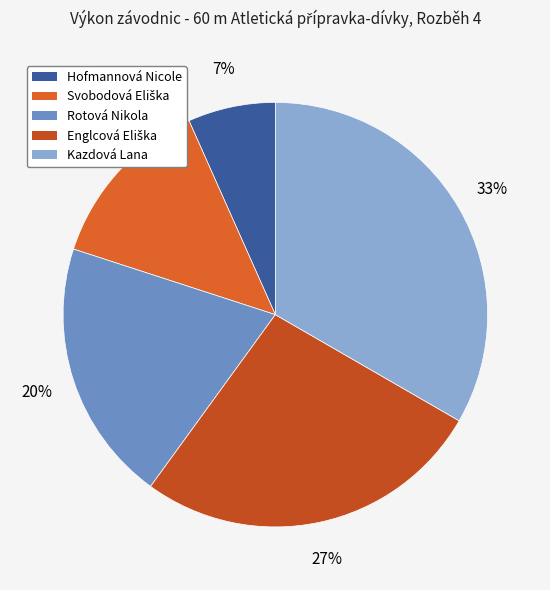

The Rotová Nikola slice represents 34% of the pie. True or false?

False